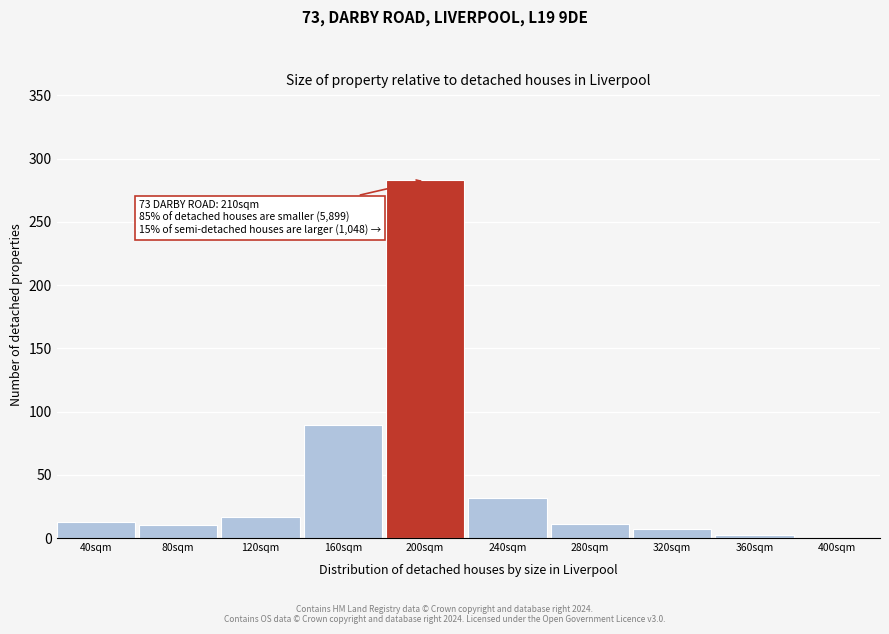

What is the sum of all values?

464